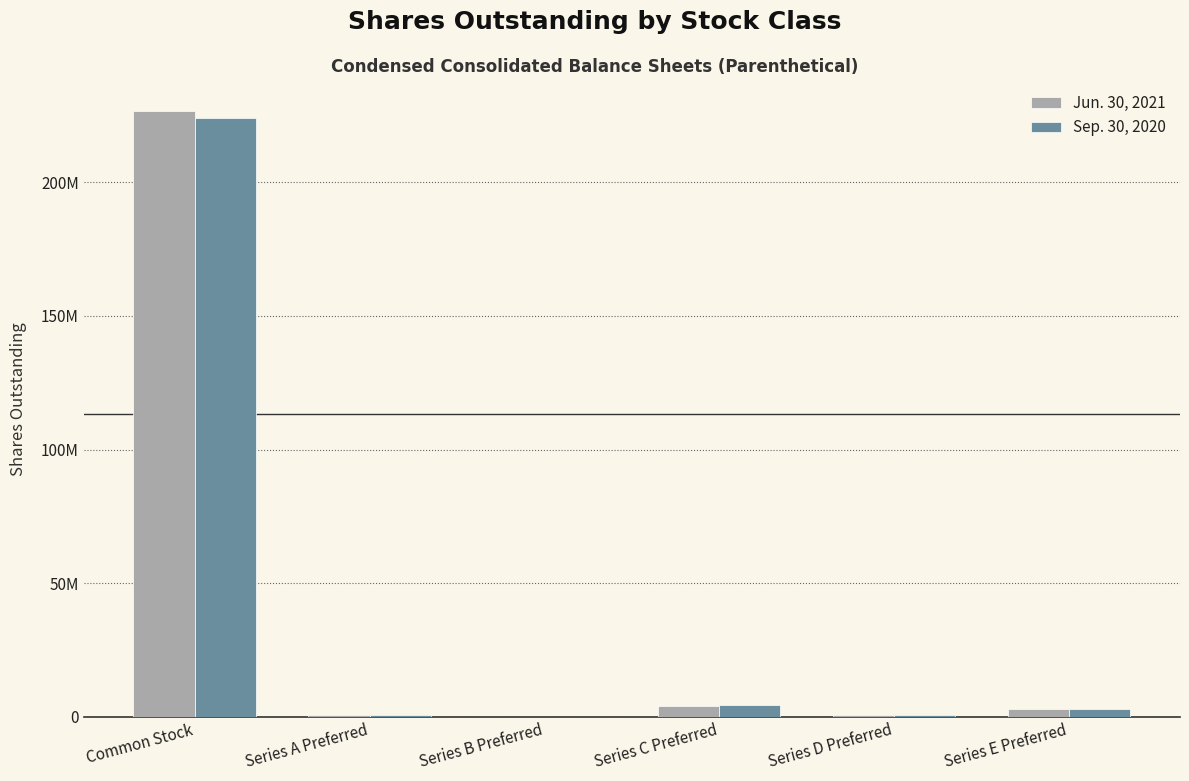

Between Common Stock and Series B Preferred, which is larger?

Common Stock